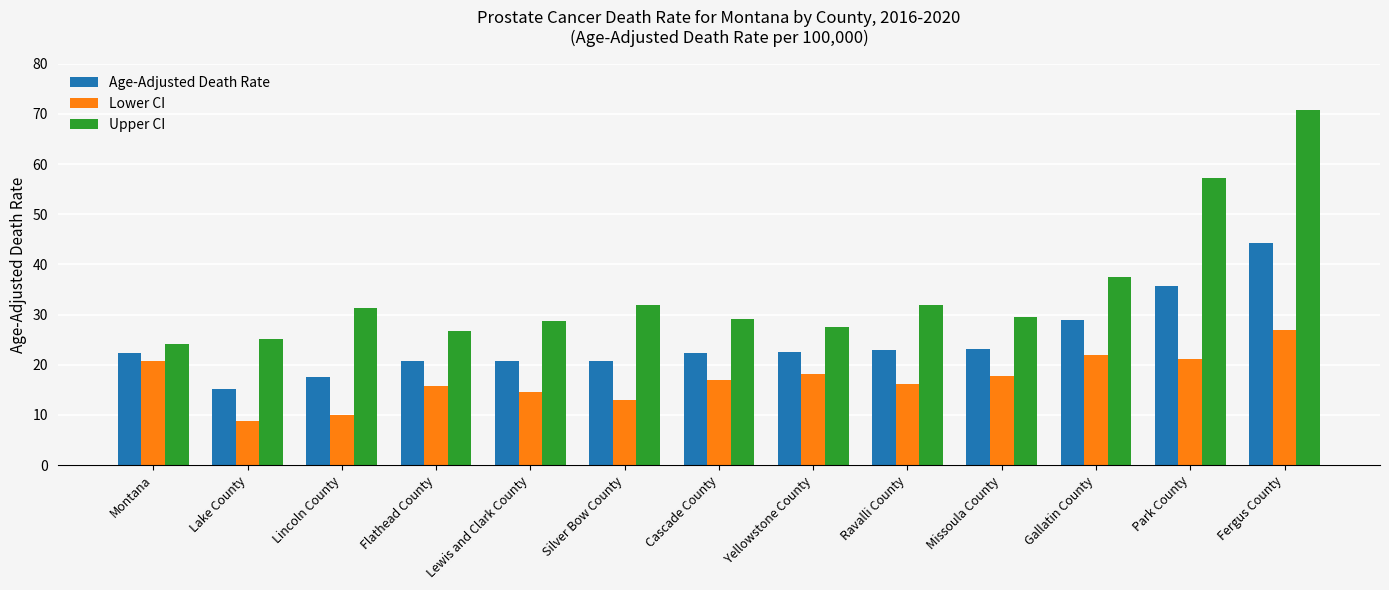

What is the difference between the Upper CI values at Park County and Gallatin County?

19.8